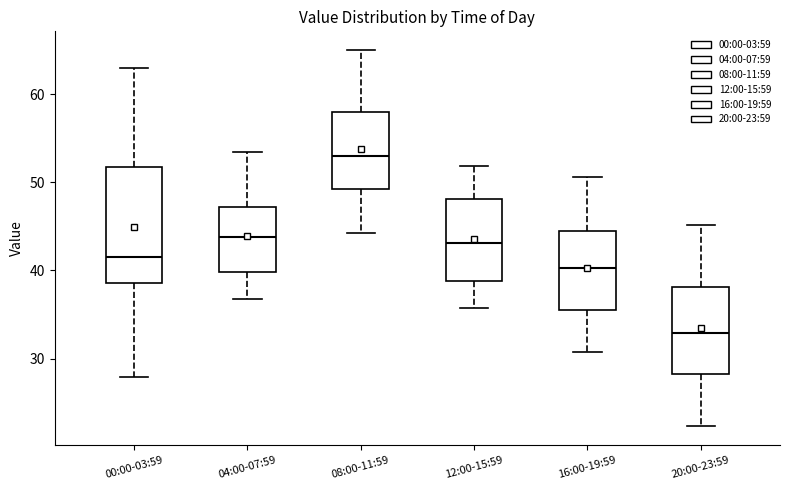

Comparing the boxes themselves (not the whiskers), which one is the tallest?

00:00-03:59